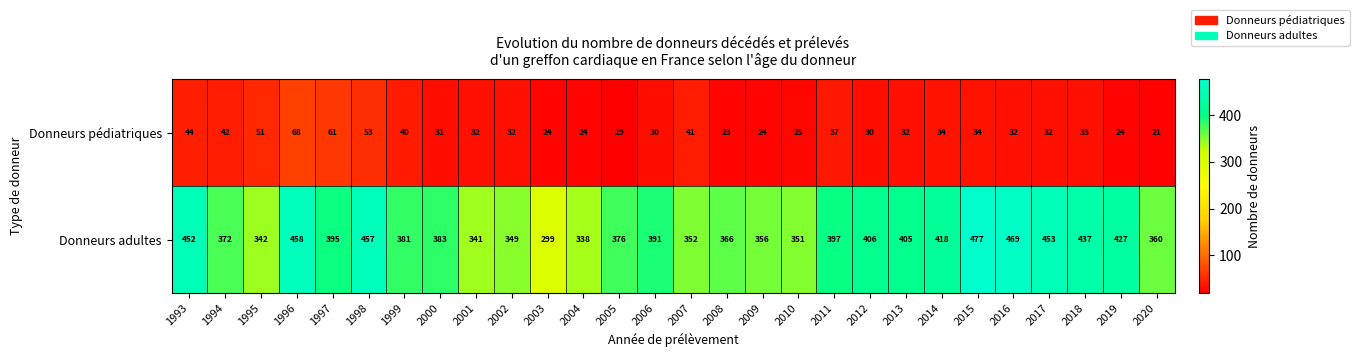

Rank the series at 2005 from highest to lowest value.

Donneurs adultes, Donneurs pédiatriques